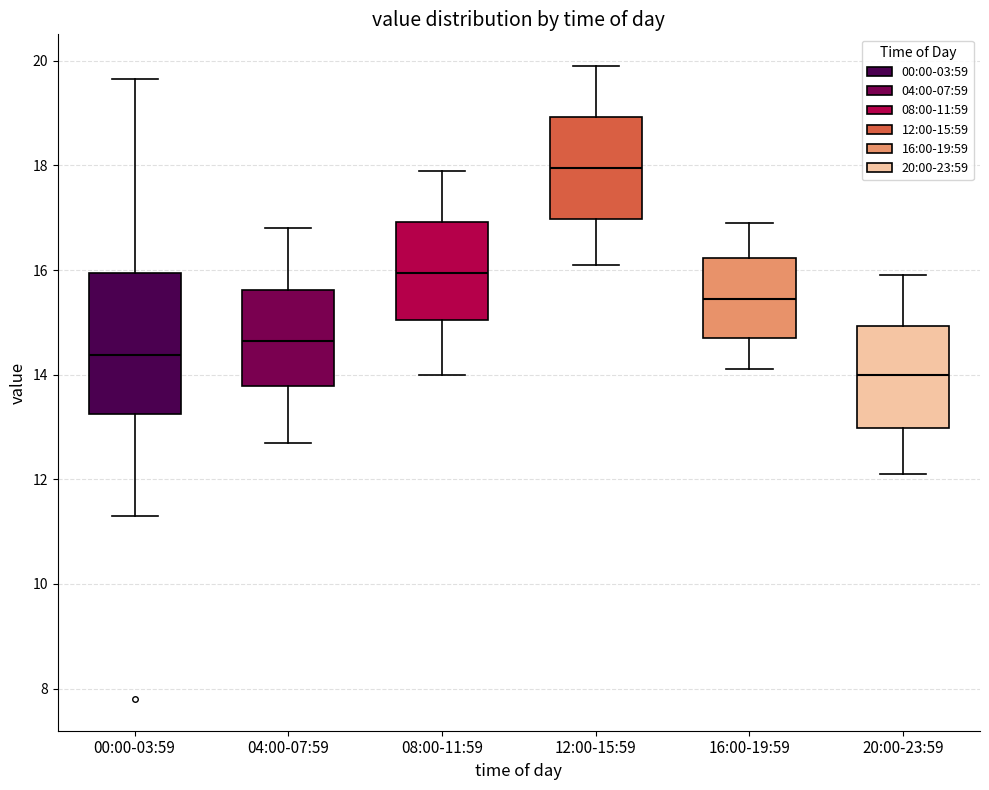

Reading left to right, read every box against the y-axis: the position of its median line, the range the box covers, and the ends of its whiskers. The values are not printed on the chart, so give them approximately, as read against the axis.

00:00-03:59: median 14.4, box 13.2 to 16.0, whiskers 11.4 to 19.6
04:00-07:59: median 14.6, box 13.8 to 15.6, whiskers 12.8 to 16.8
08:00-11:59: median 16.0, box 15.0 to 17.0, whiskers 14.0 to 18.0
12:00-15:59: median 18.0, box 17.0 to 19.0, whiskers 16.2 to 20.0
16:00-19:59: median 15.4, box 14.8 to 16.2, whiskers 14.2 to 17.0
20:00-23:59: median 14.0, box 13.0 to 15.0, whiskers 12.2 to 16.0